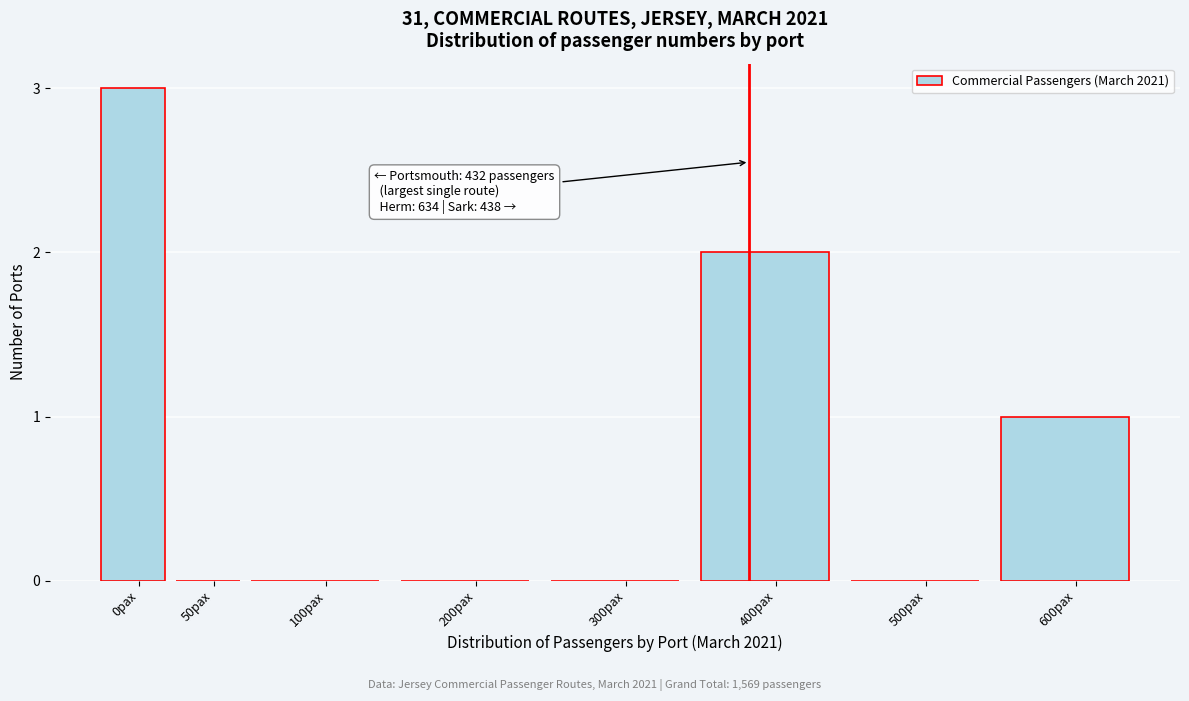

Reading right to left, list all the values displayed in this chart.

600pax=1	500pax=0	400pax=2	300pax=0	200pax=0	100pax=0	50pax=0	0pax=3